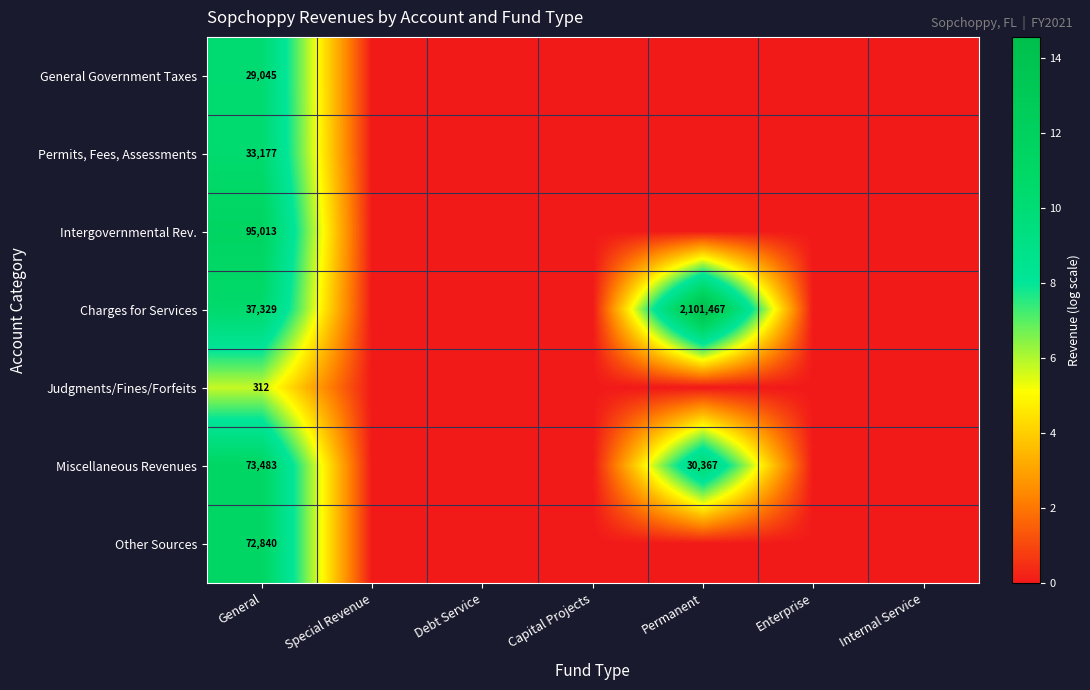

What is the average value of the Other Sources series?

1.6